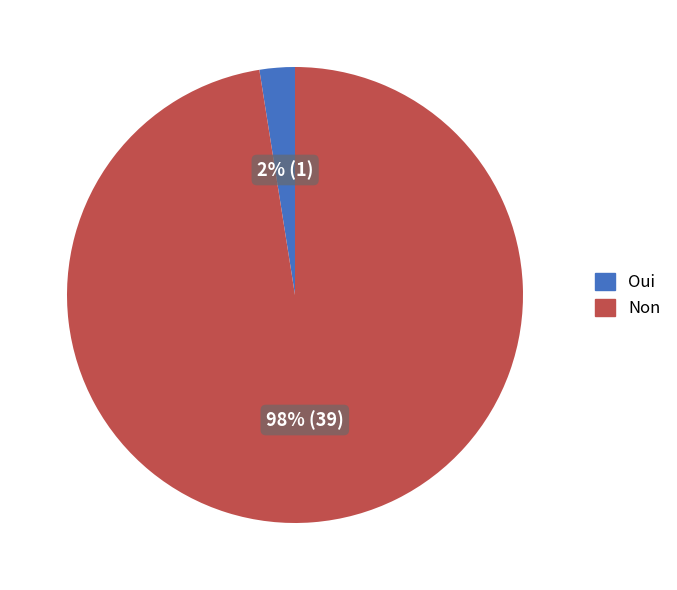

Count the number of slices in the pie.

2